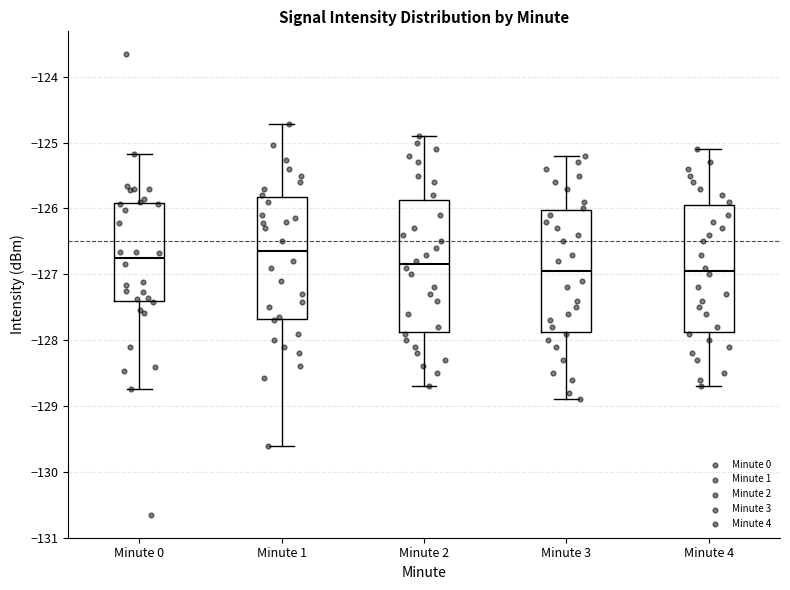

Where does the lower whisker of the box for Minute 4 end on the y-axis? The values are not printed on the chart, so give them approximately, as read against the axis.

-128.7